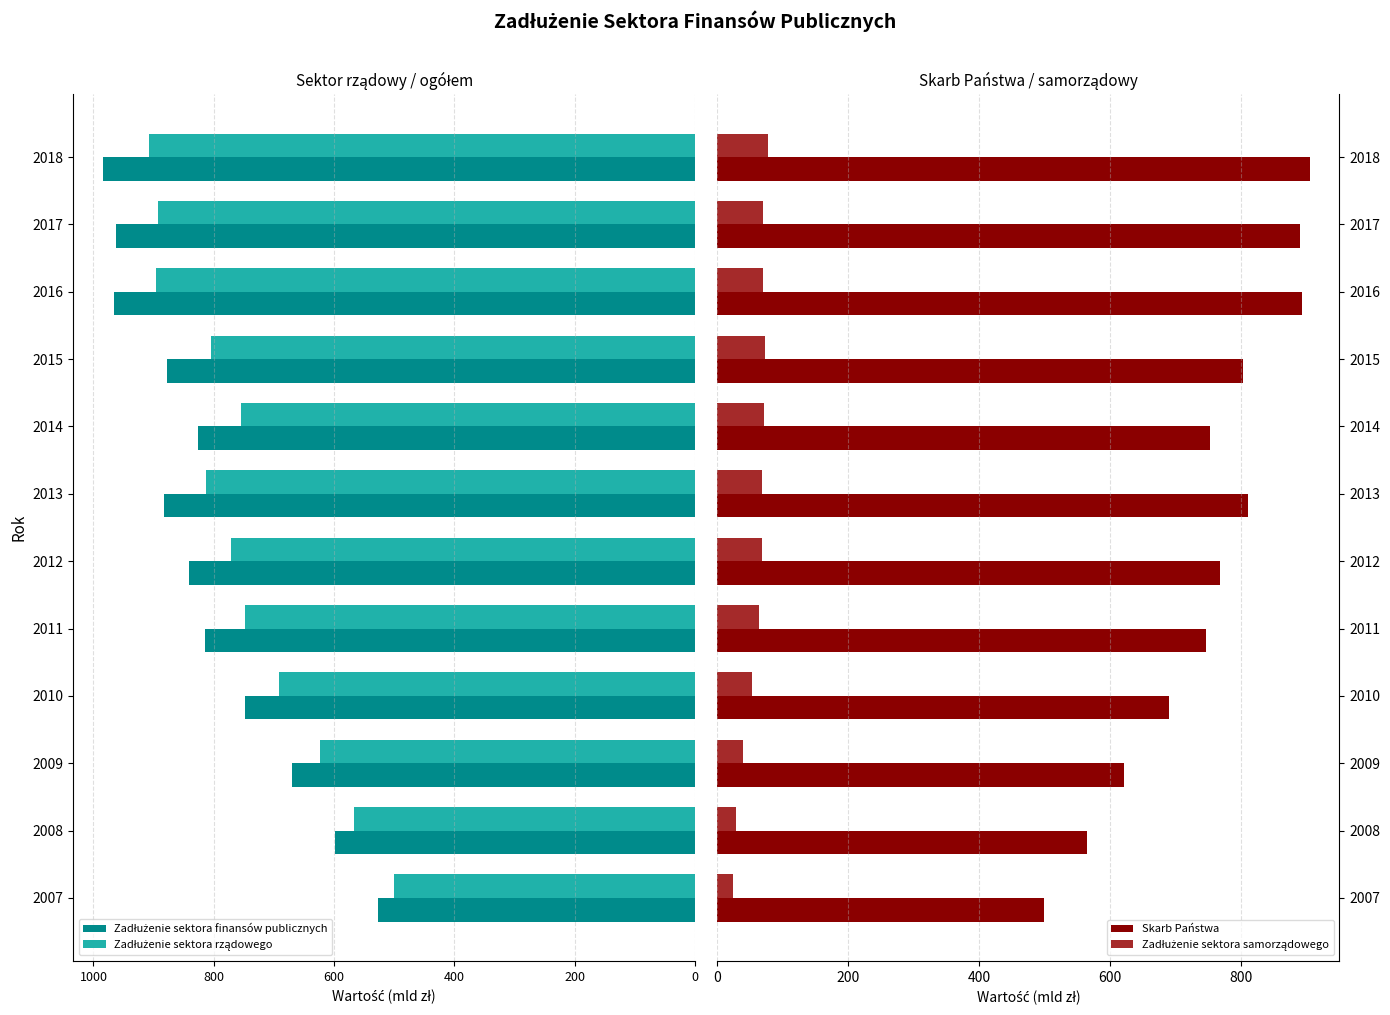

Which series has the widest spread of values?

Zadłużenie sektora finansów publicznych